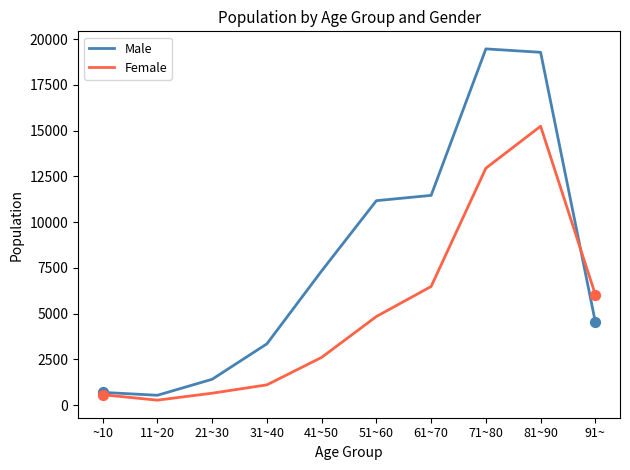

At how many categories does at least one series exceed 18730?

2